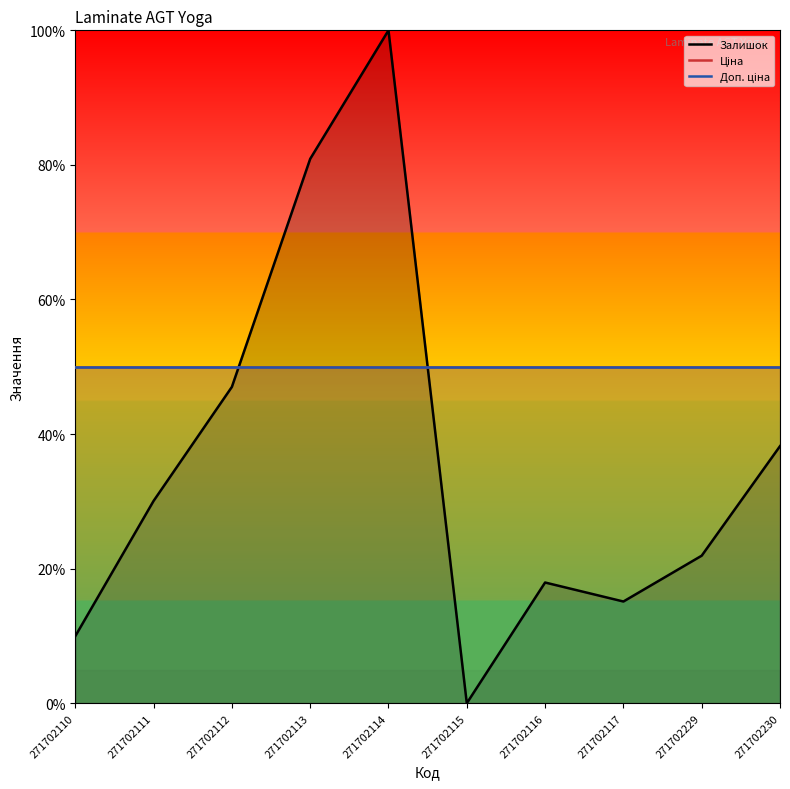

What value does the Ціна series have at 271702110?

50.0